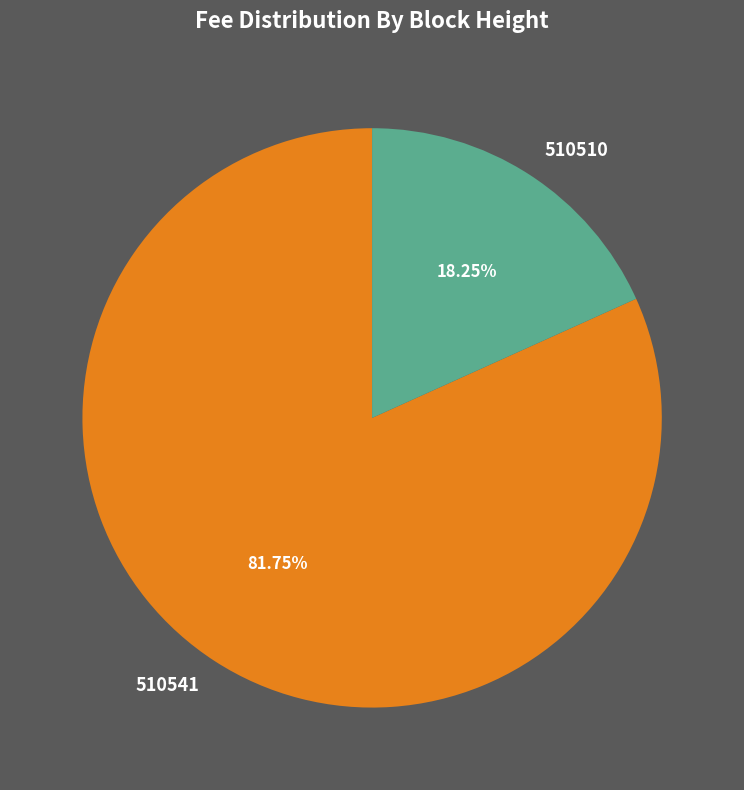

Between 510541 and 510510, which is larger?

510541